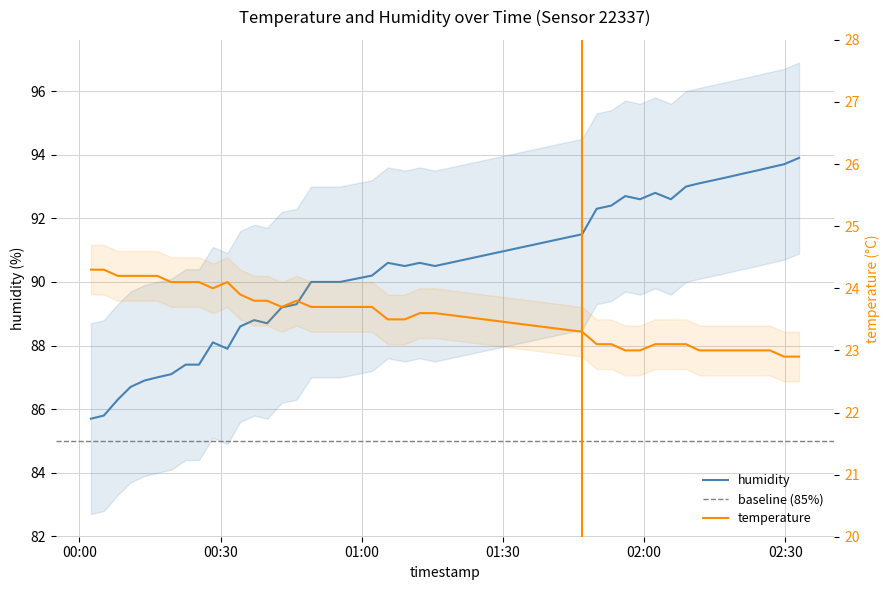

What is the average value of the humidity series?

90.3